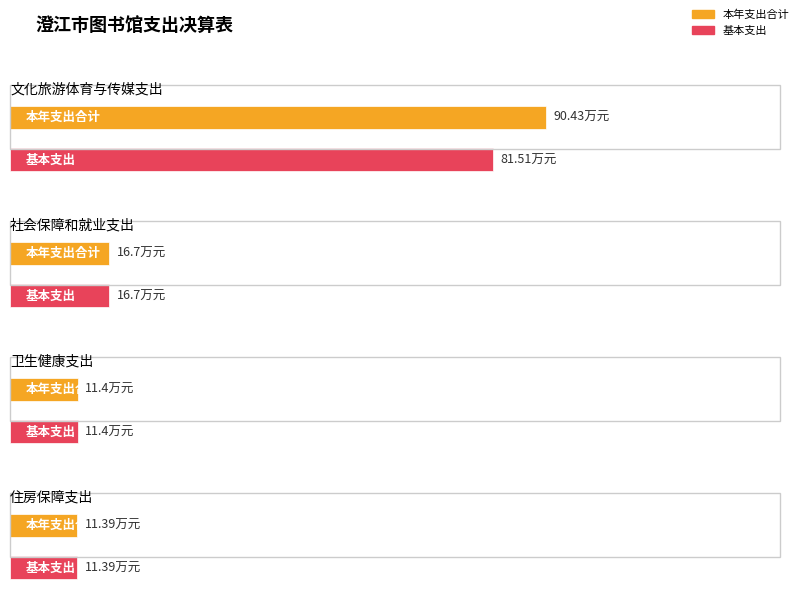

Where is 基本支出 nearest to the value 46?

社会保障和就业支出